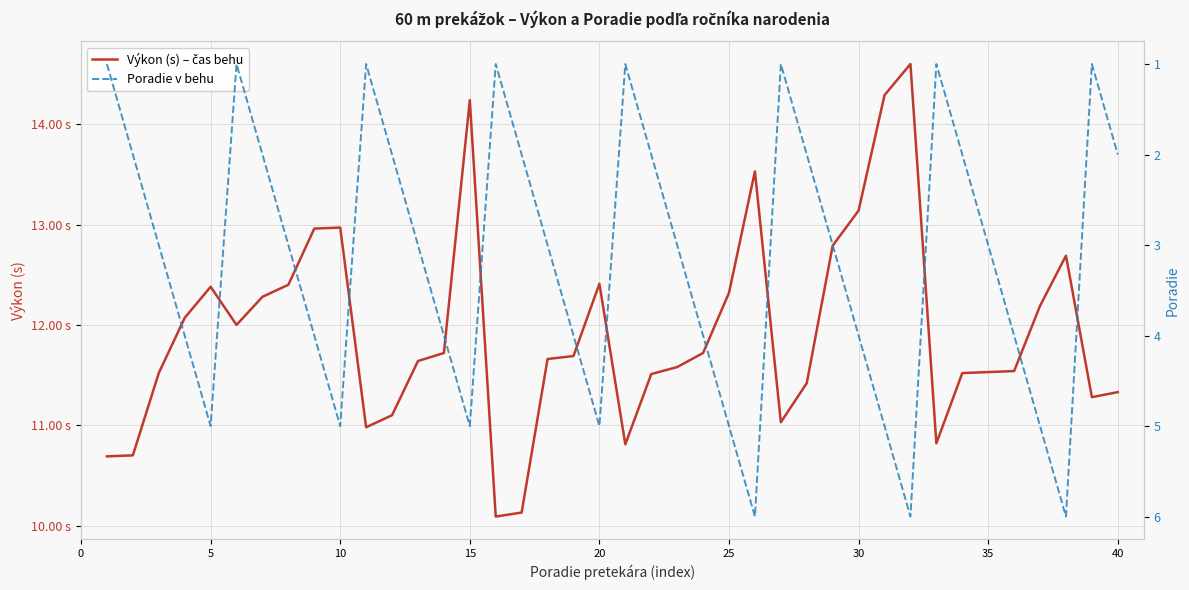

True or false: Poradie v behu and Výkon (s) – čas behu cross at least once.

False